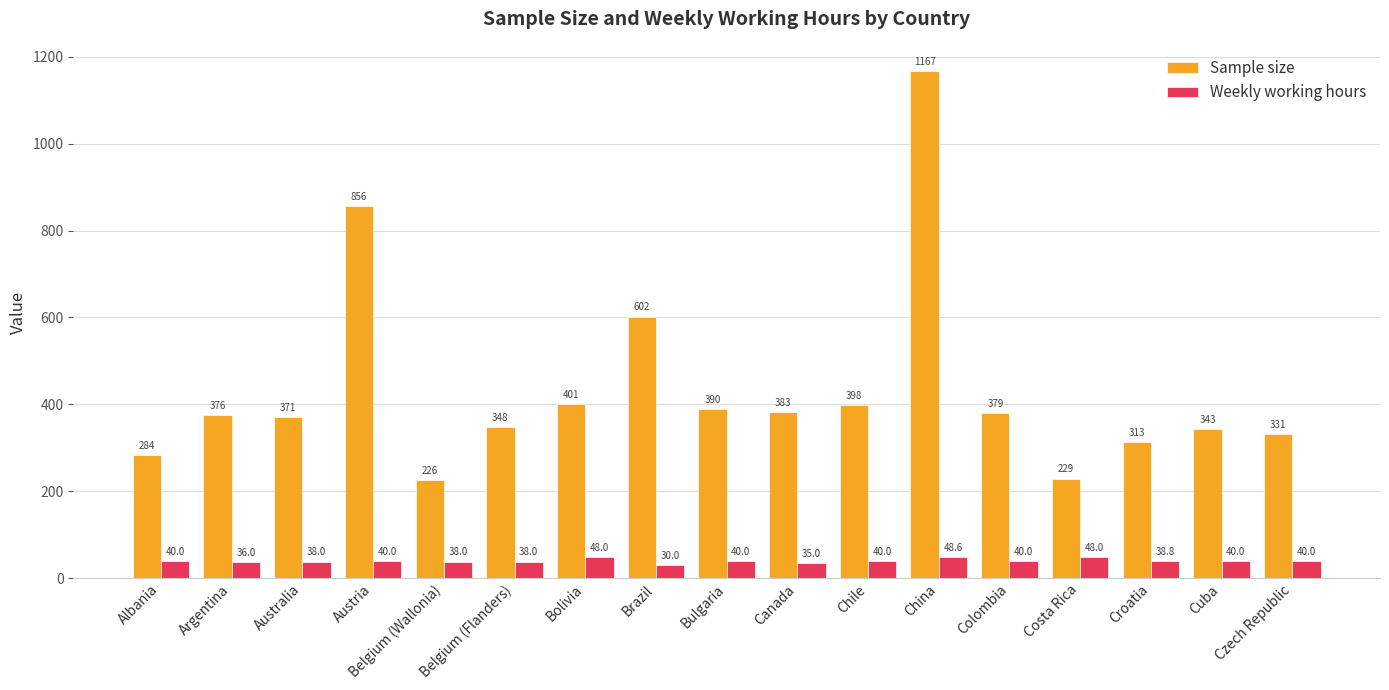

True or false: Sample size has a value of 491.3 at Australia.

False